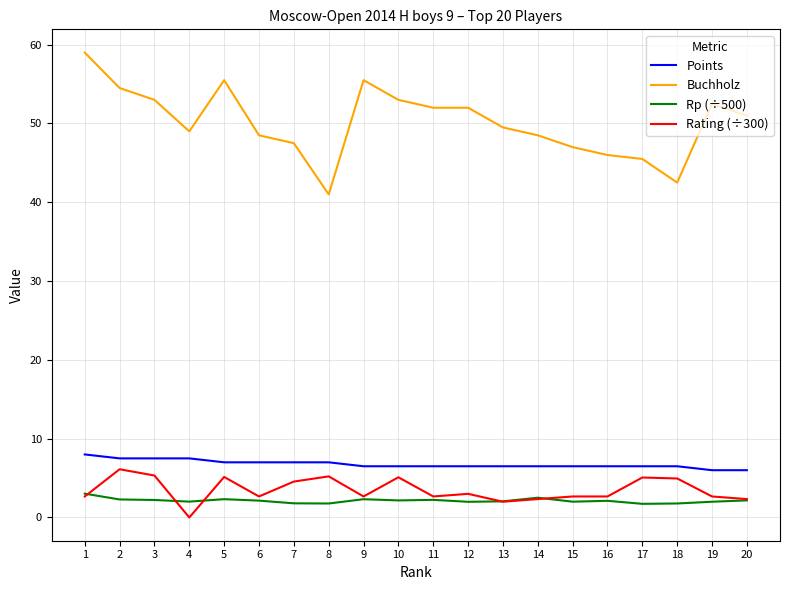

Is the value of Points at 8 greater than the value of Rp (÷500) at 10?

Yes